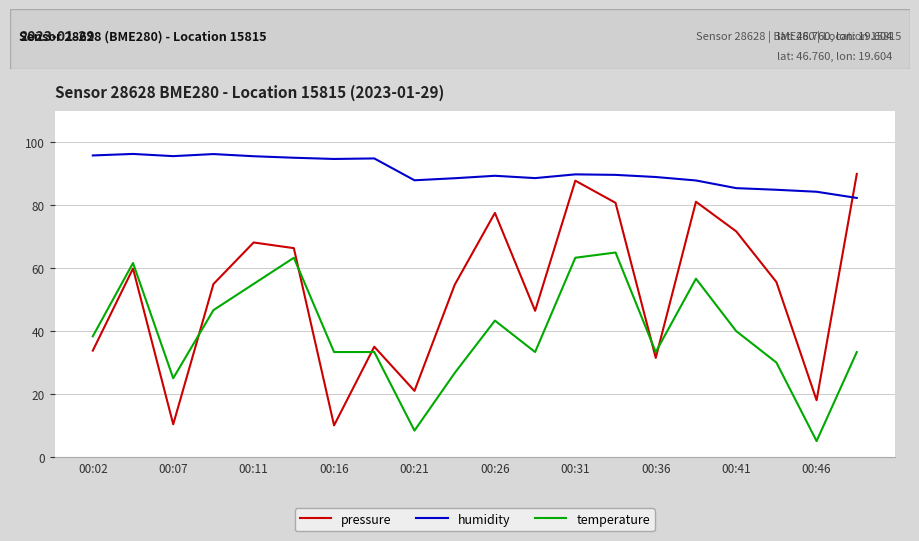

Which series has the largest total across all categories?

humidity